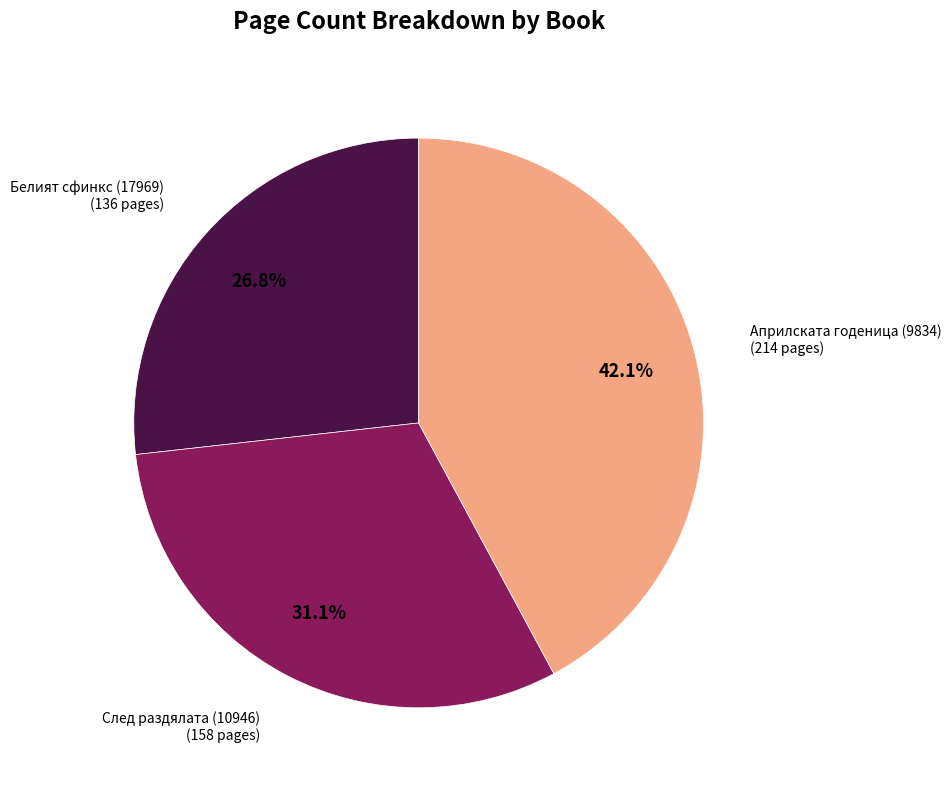

Is there a majority slice in this chart?

No